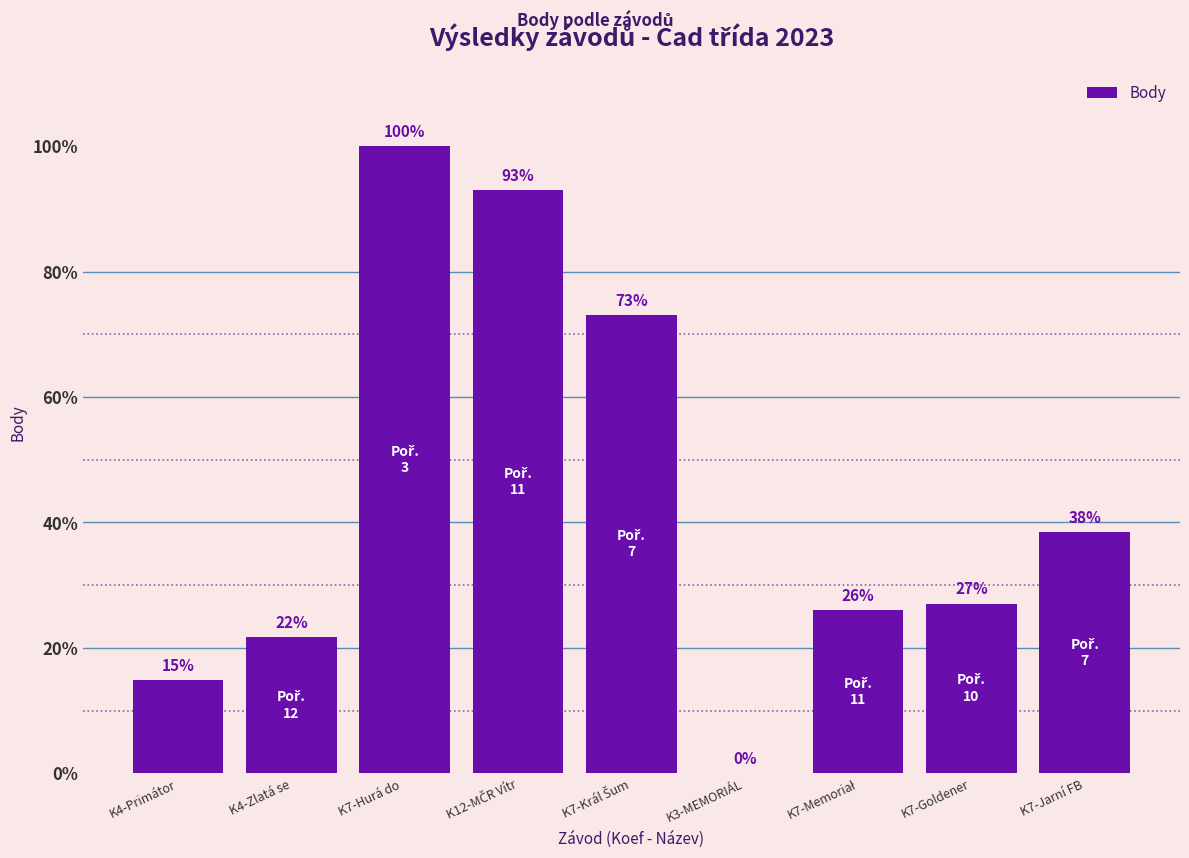

Are the bars horizontal?

No